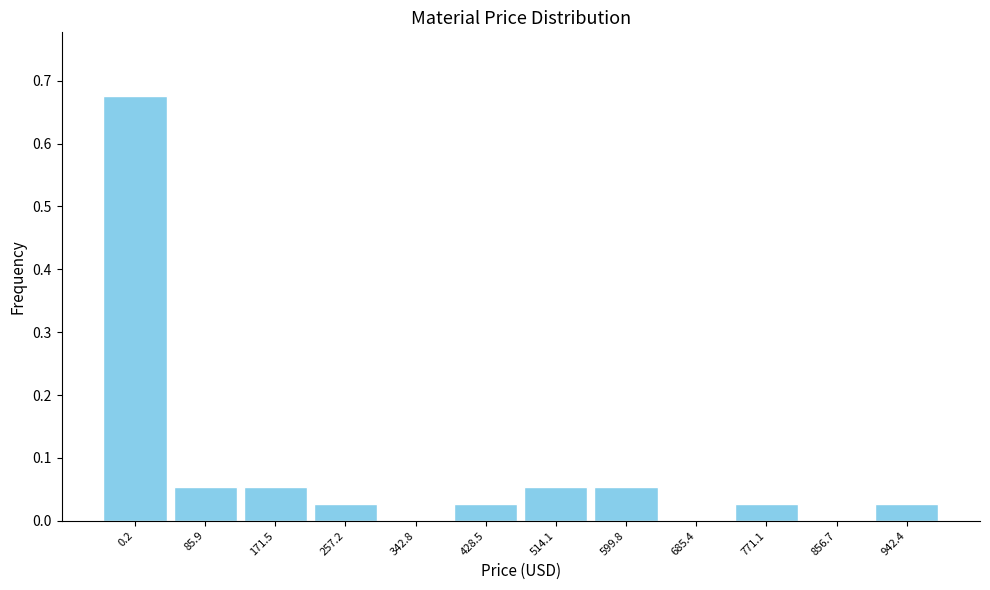

The chart shows a value of 0.0 at 856.7. True or false?

True